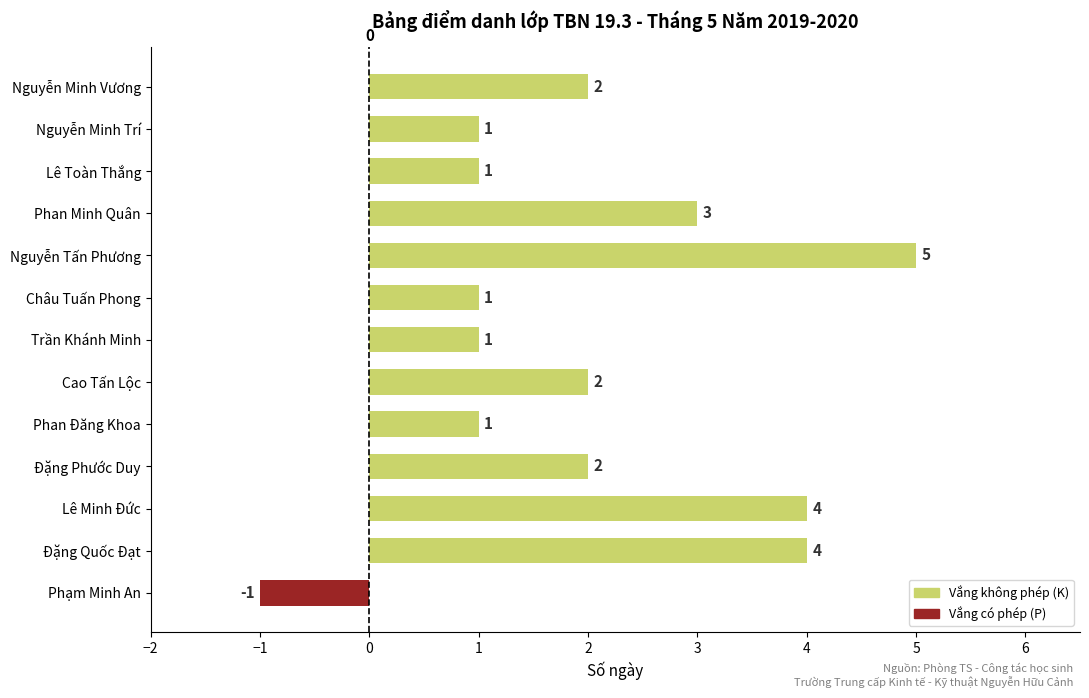

Count the values in the range 1 to 3.

9